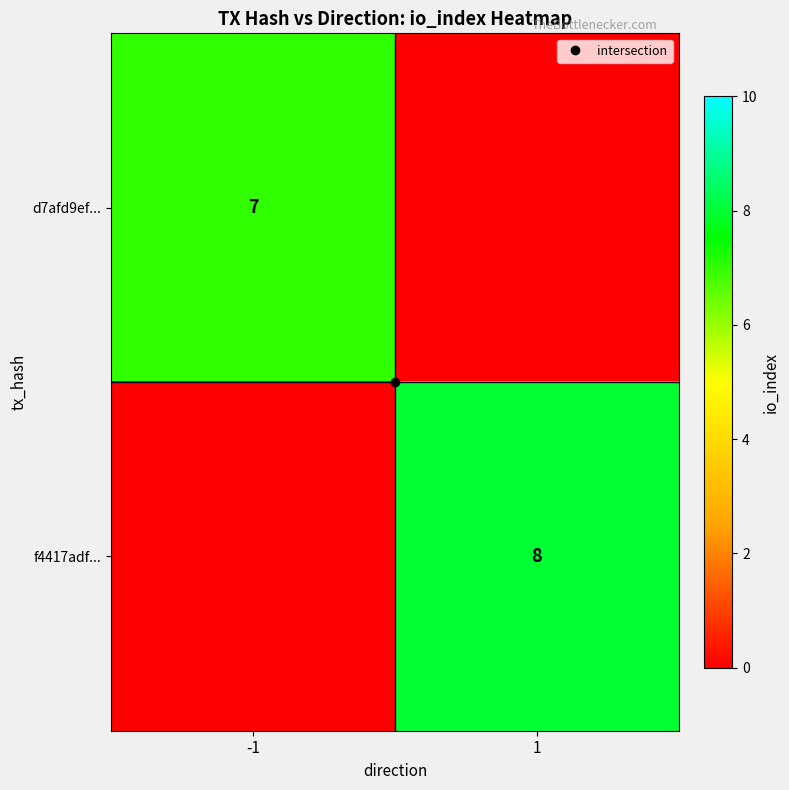

Which series changed the most between -1 and 1?

f4417adf...